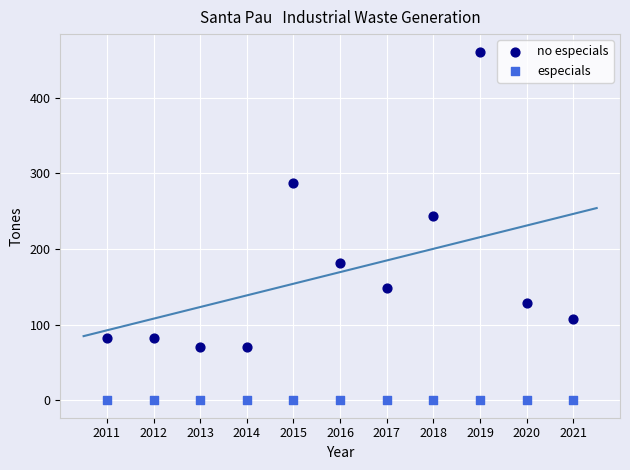

Across all series, what Y value is closest to 230?

243